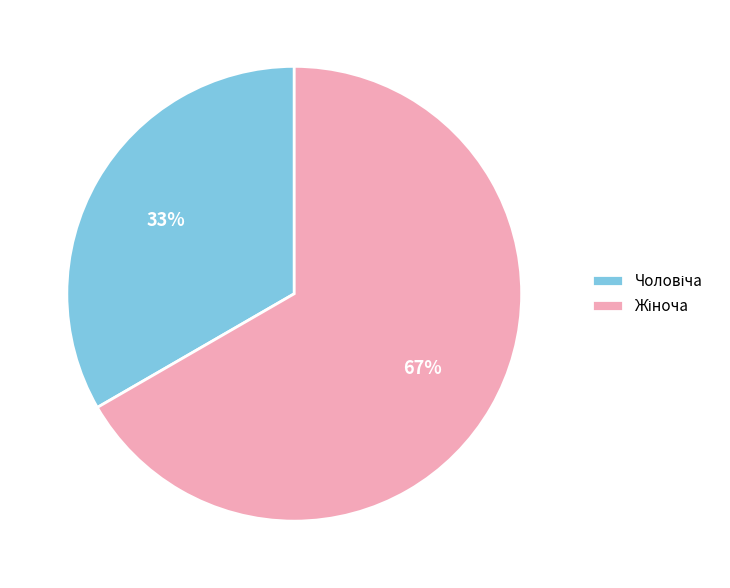

To the nearest percent, what is the average slice percentage?

50%